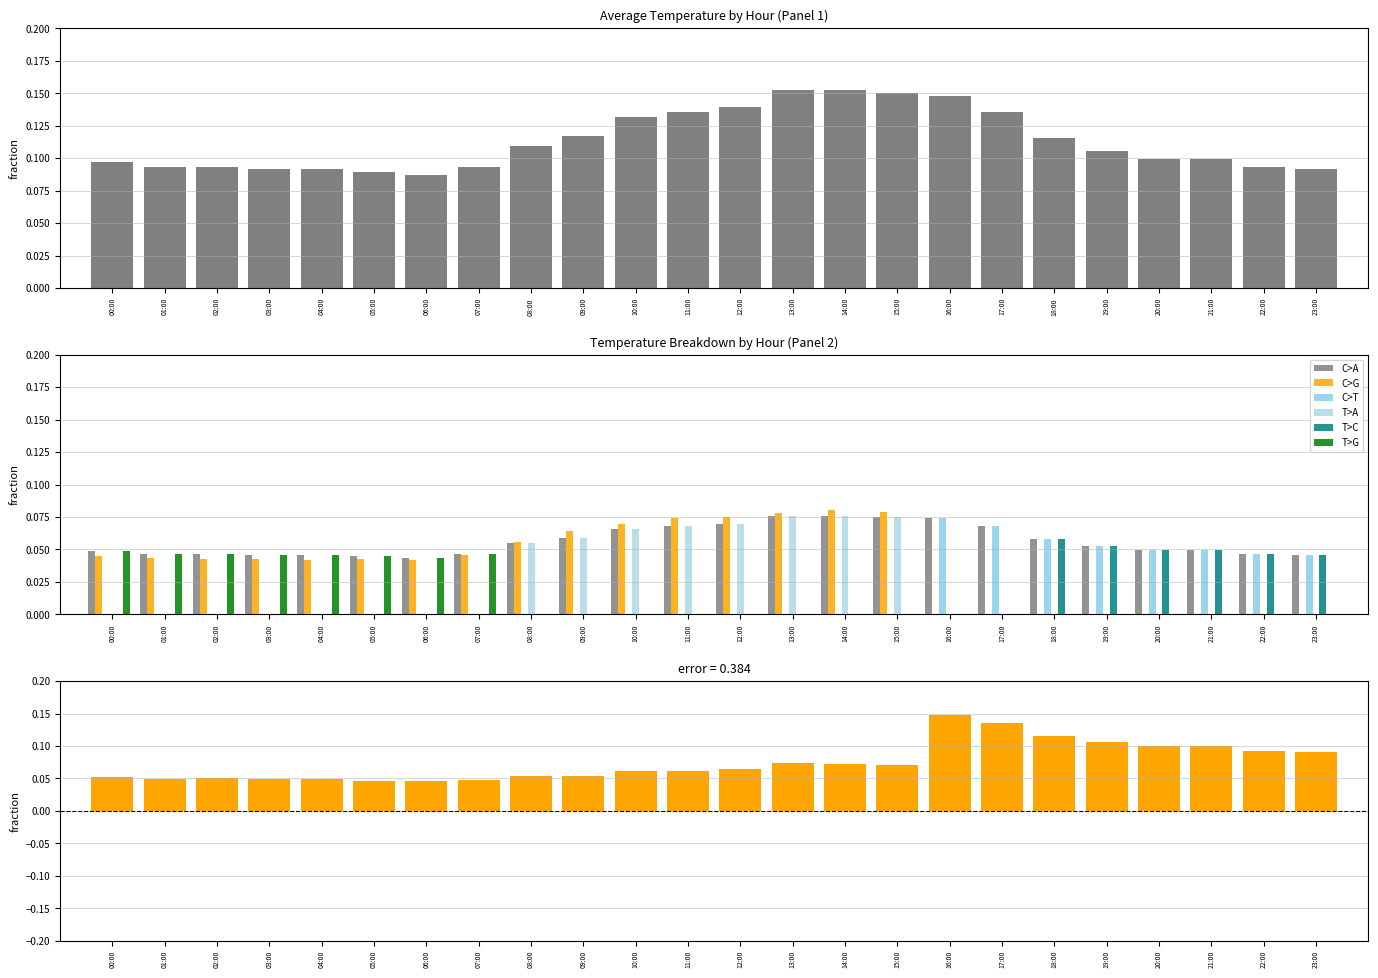

At which label does T>A reach its peak?

13:00